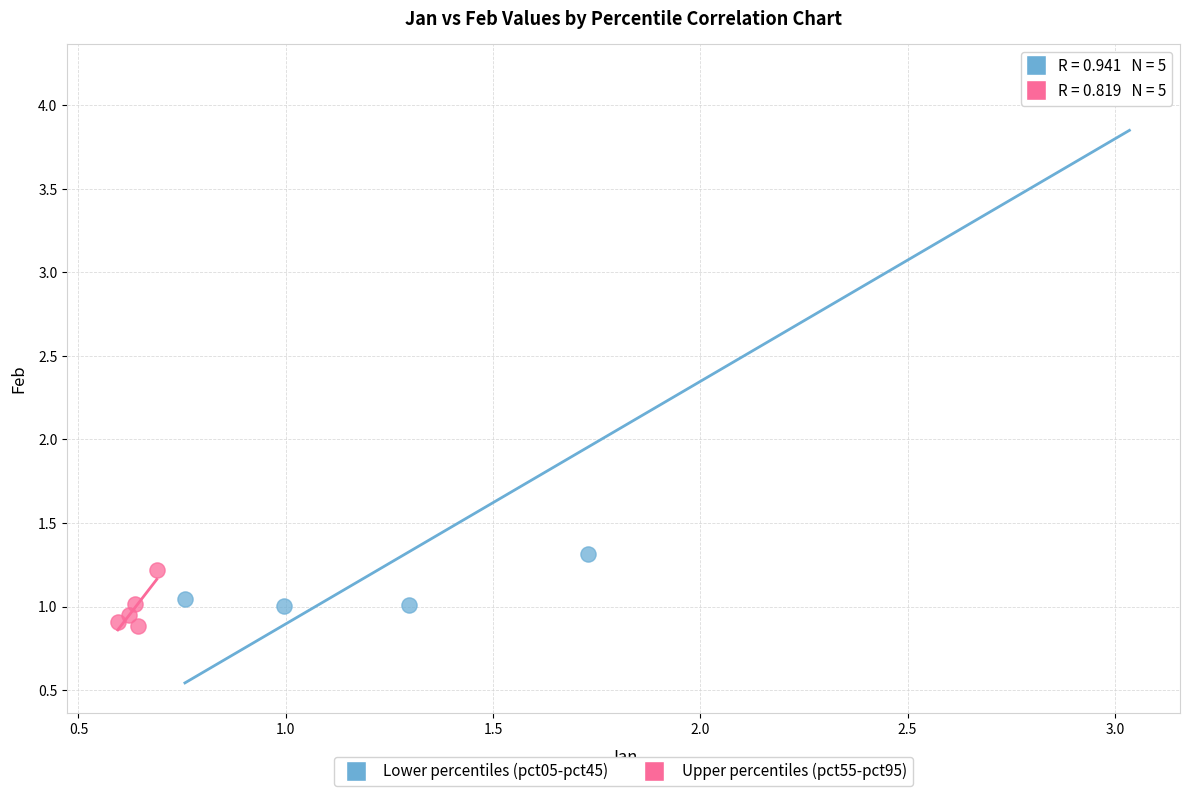

Which series reaches the maximum Y coordinate?

Lower percentiles (pct05-pct45)